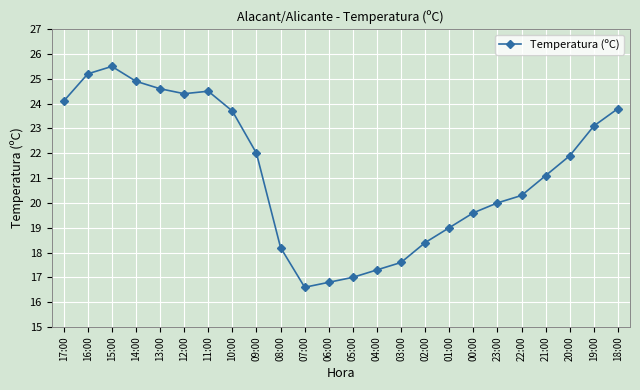

Count the number of categories in the chart.

24